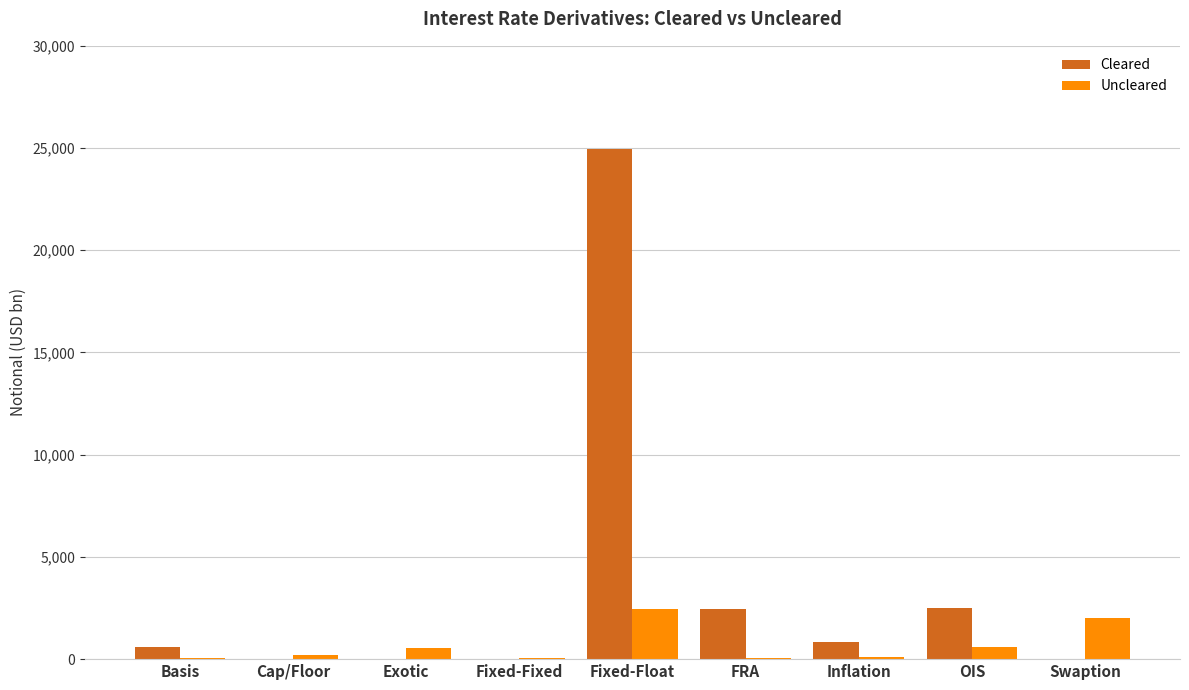

Count the number of data series in this chart.

2